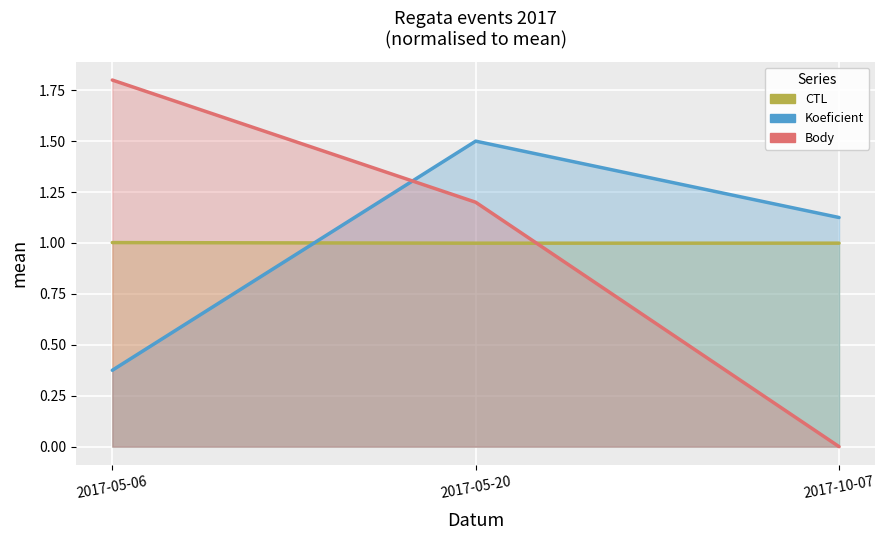

The CTL series shows 1.7 at 2017-05-20. True or false?

False